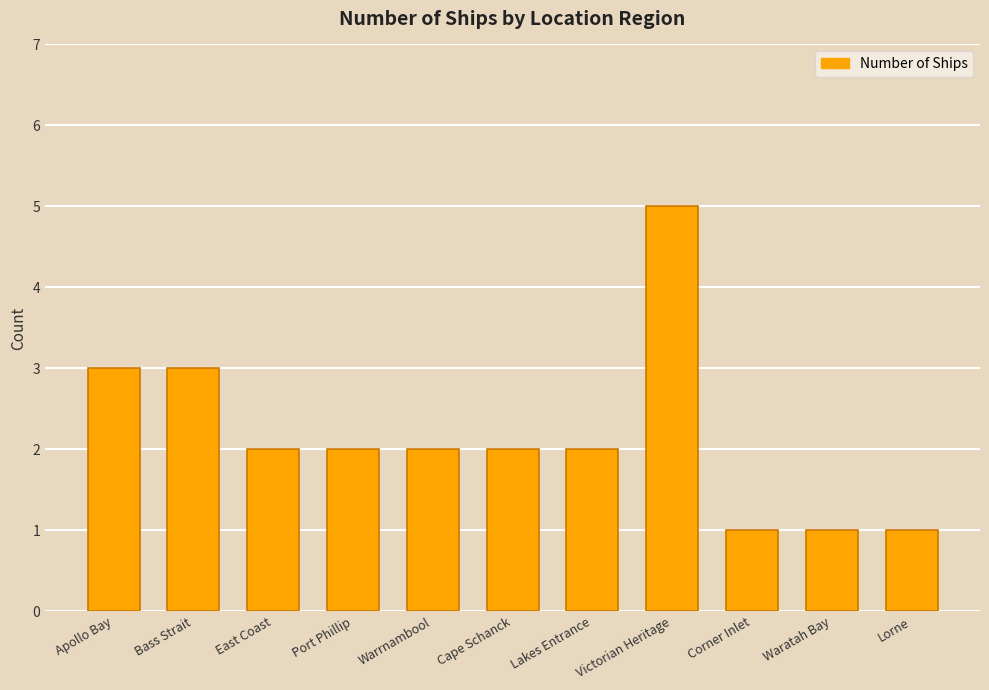

True or false: the data shows 2 at Port Phillip.

True